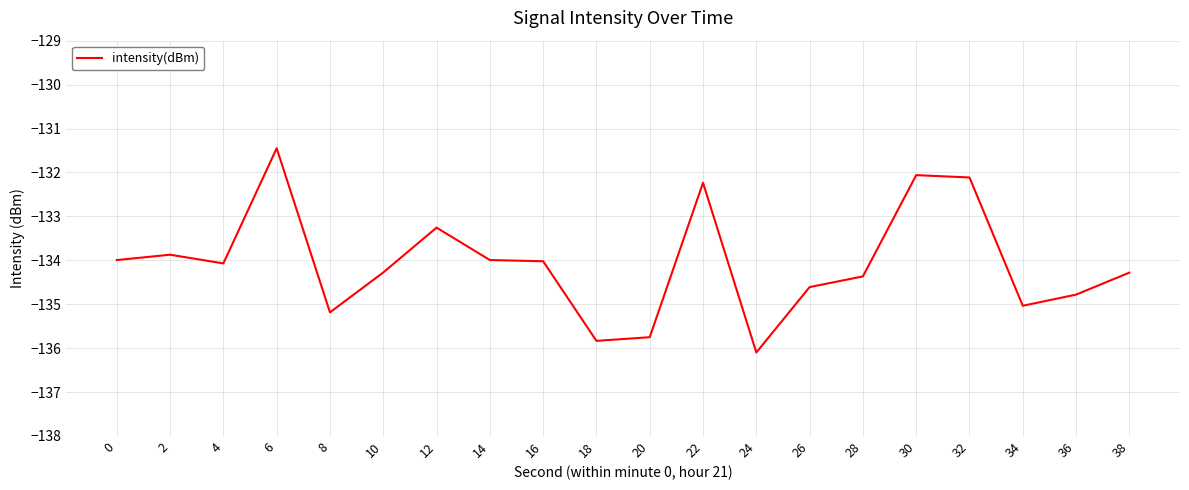

Is it true that the value at 0 is -134.0?

True